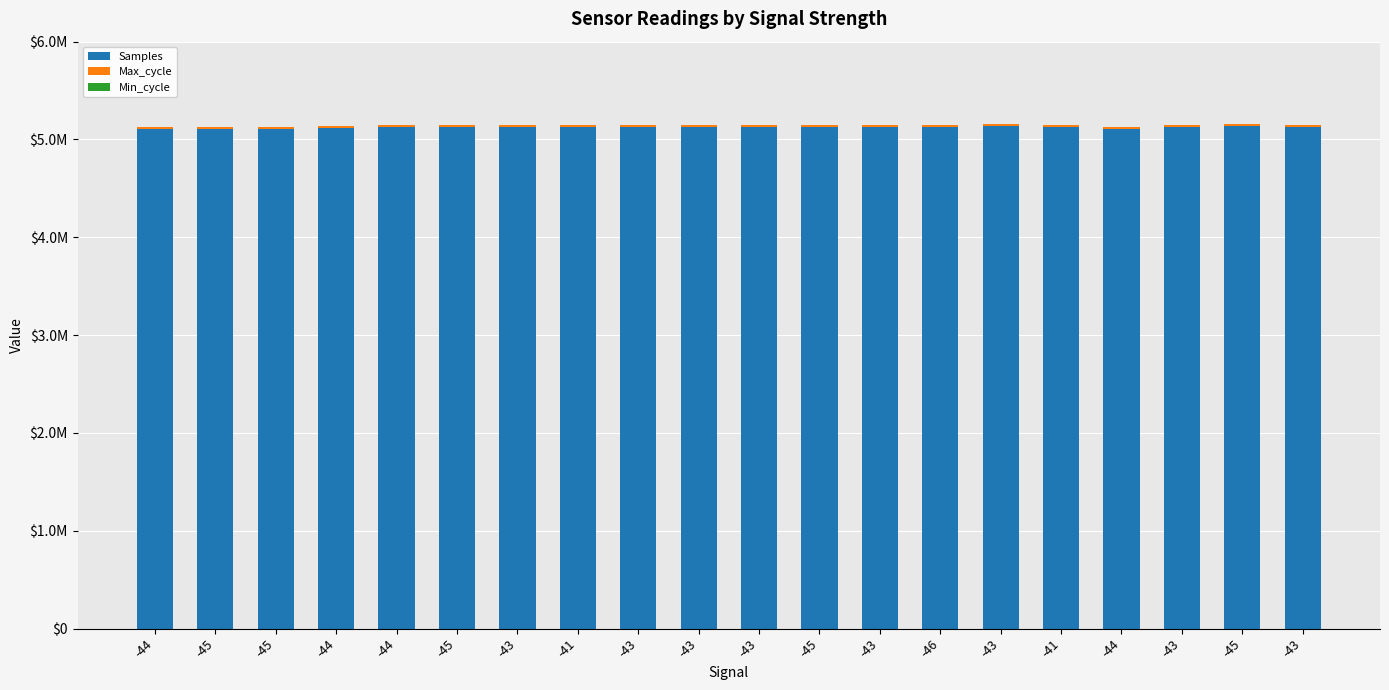

Are the bars grouped side by side (vs. stacked)?

No